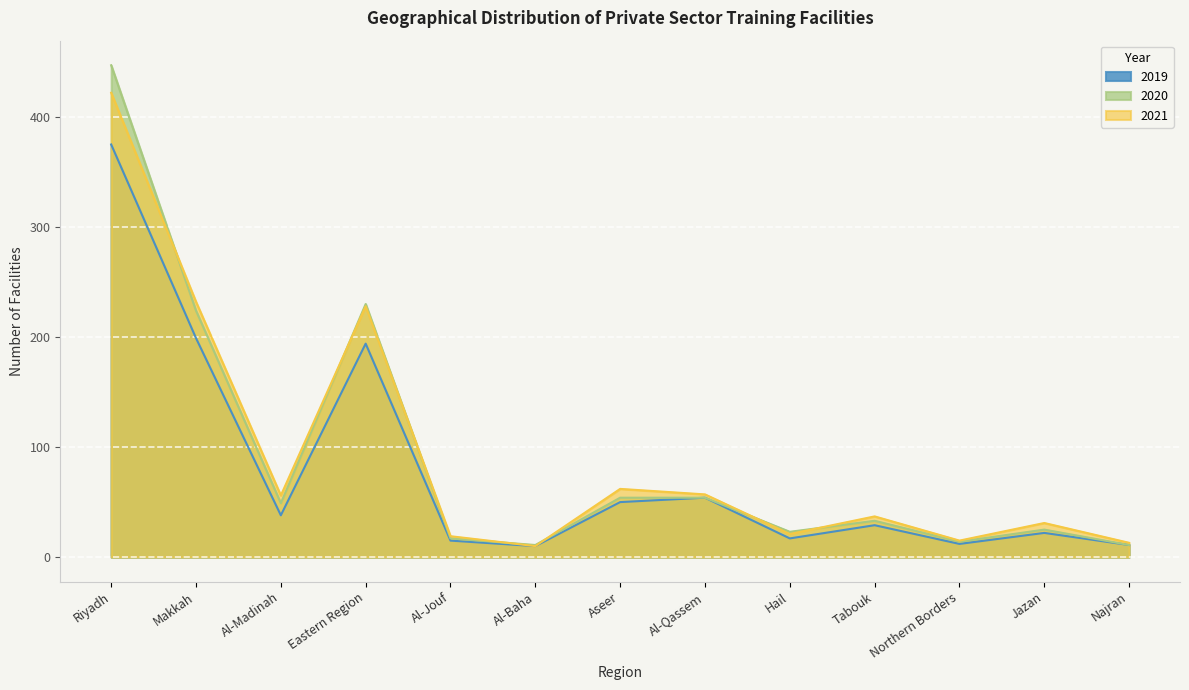

What is the difference between the maximum and minimum values in the 2019 series?

365